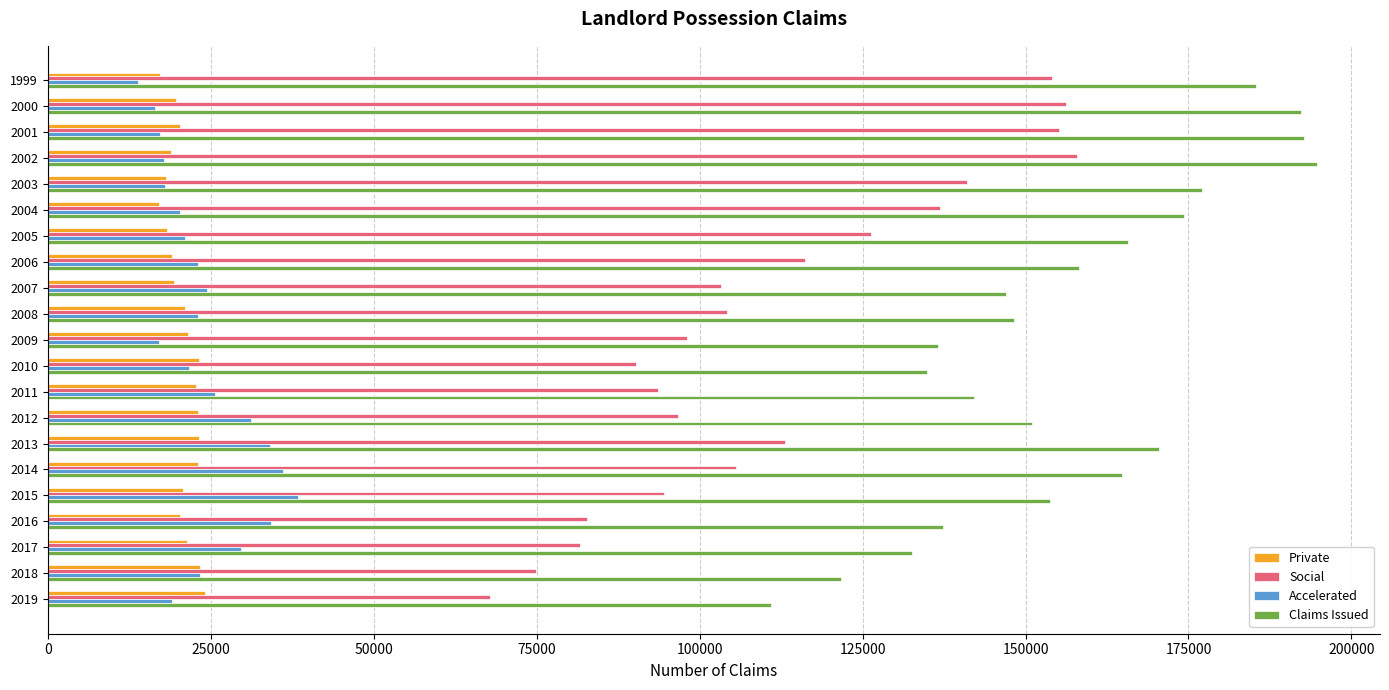

Is the value of Claims Issued at 1999 greater than the value of Accelerated at 2019?

Yes